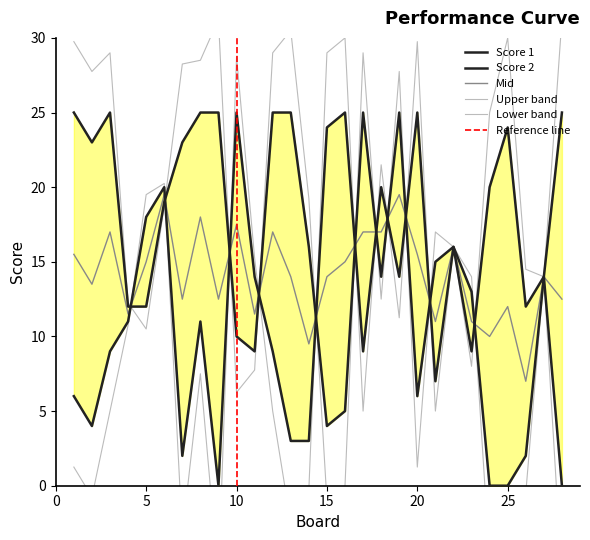

In Score 2, how many points are higher than both neighbors (excluding endpoints)?

9